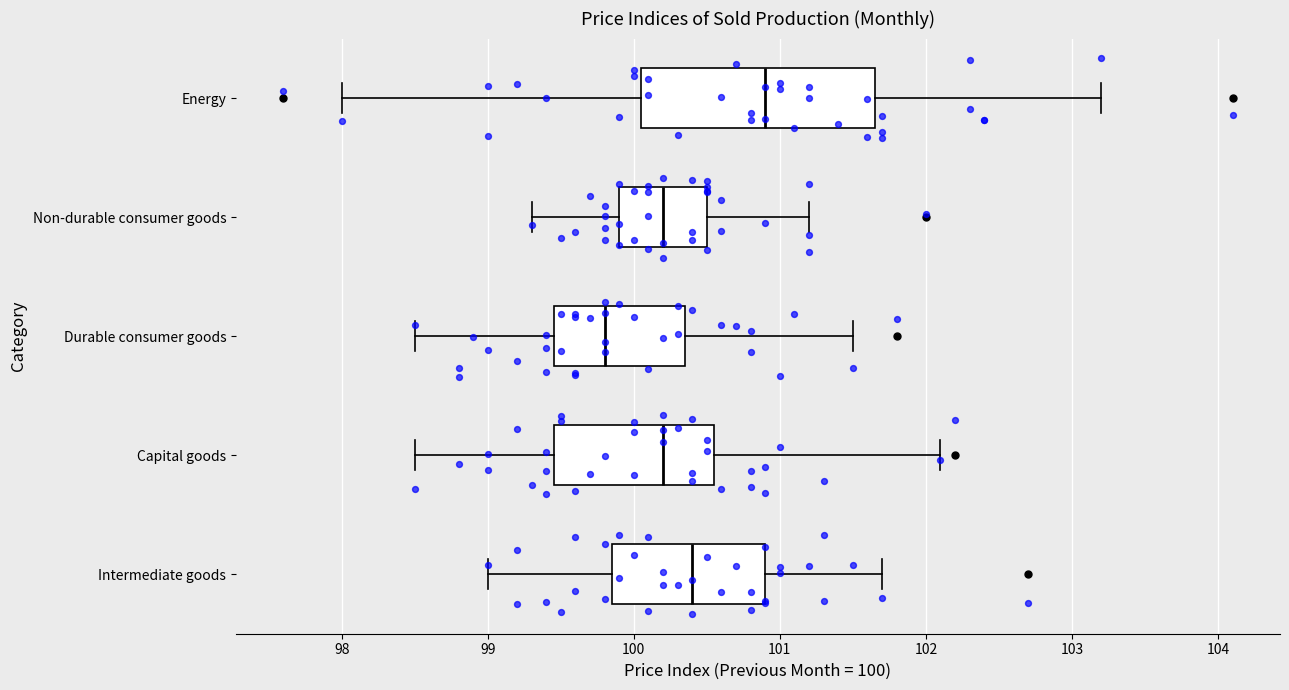

Which box has the furthest to the right median line?

Energy